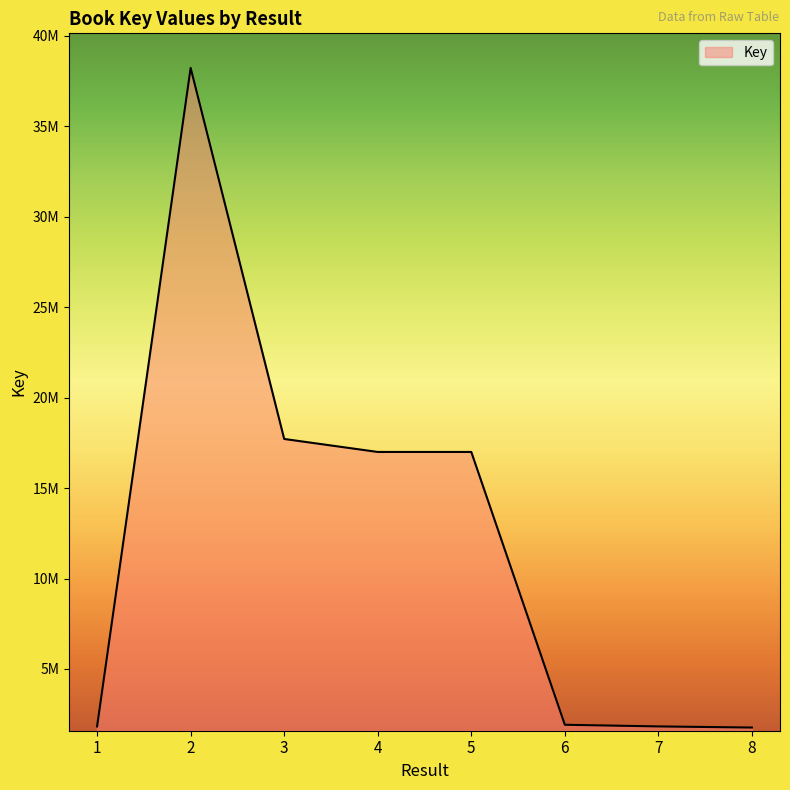

Is this an area chart (filled region under the line)?

Yes